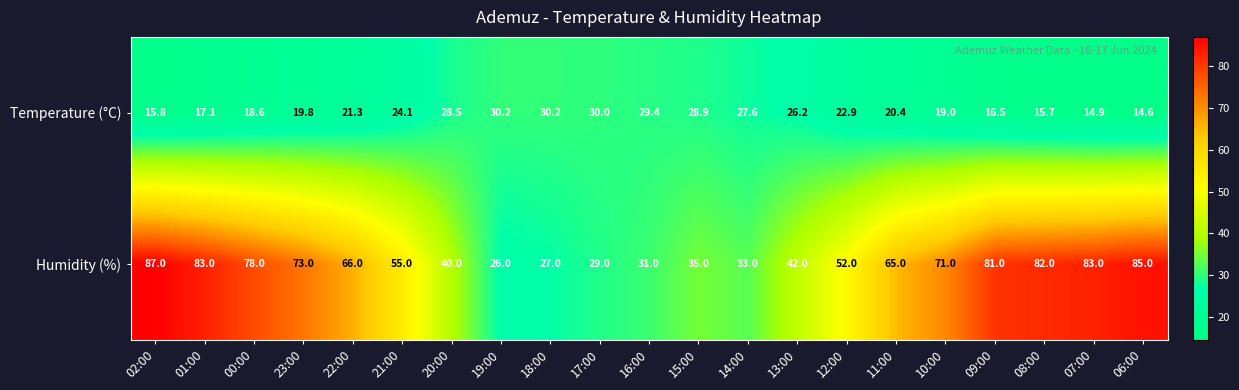

Which series changed the most between 00:00 and 20:00?

Humidity (%)